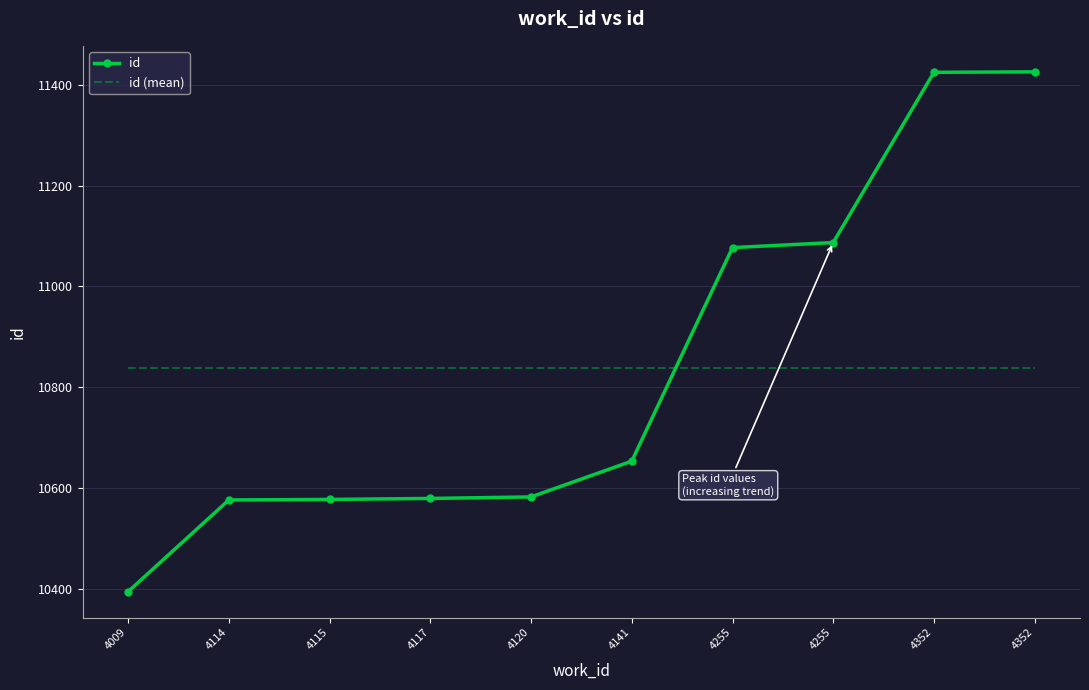

The id (mean) series shows 16032.3 at 4255. True or false?

False